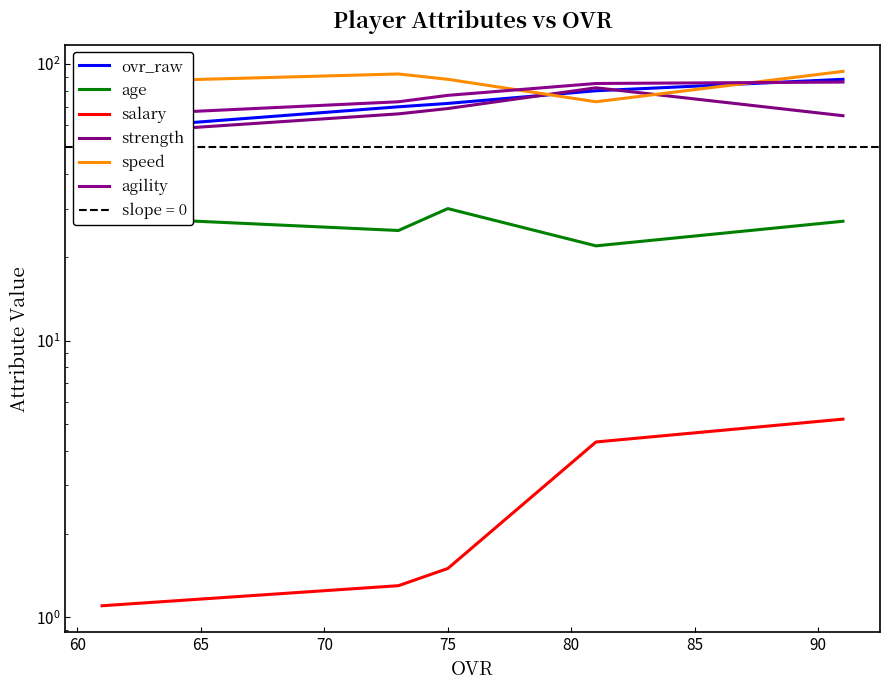

What is the value of the agility point at the 4th from the left?

73.0